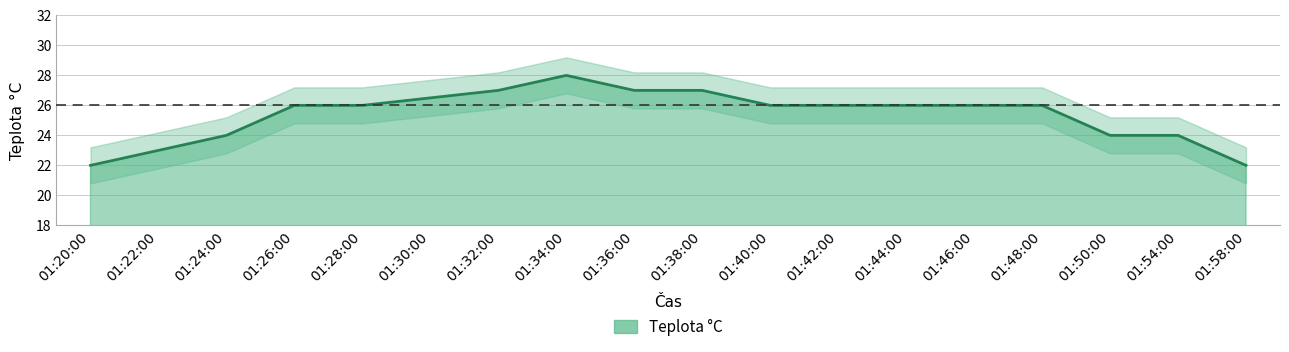

Approximately how many times larger is the value at 01:36:00 compared to 01:22:00?

1.2